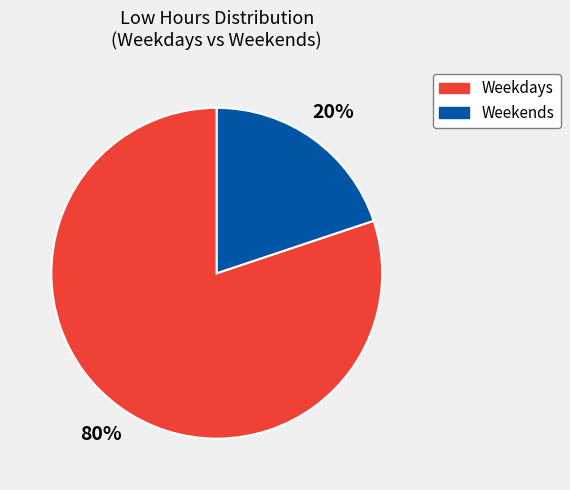

Is there any slice that represents more than half of the pie?

Yes